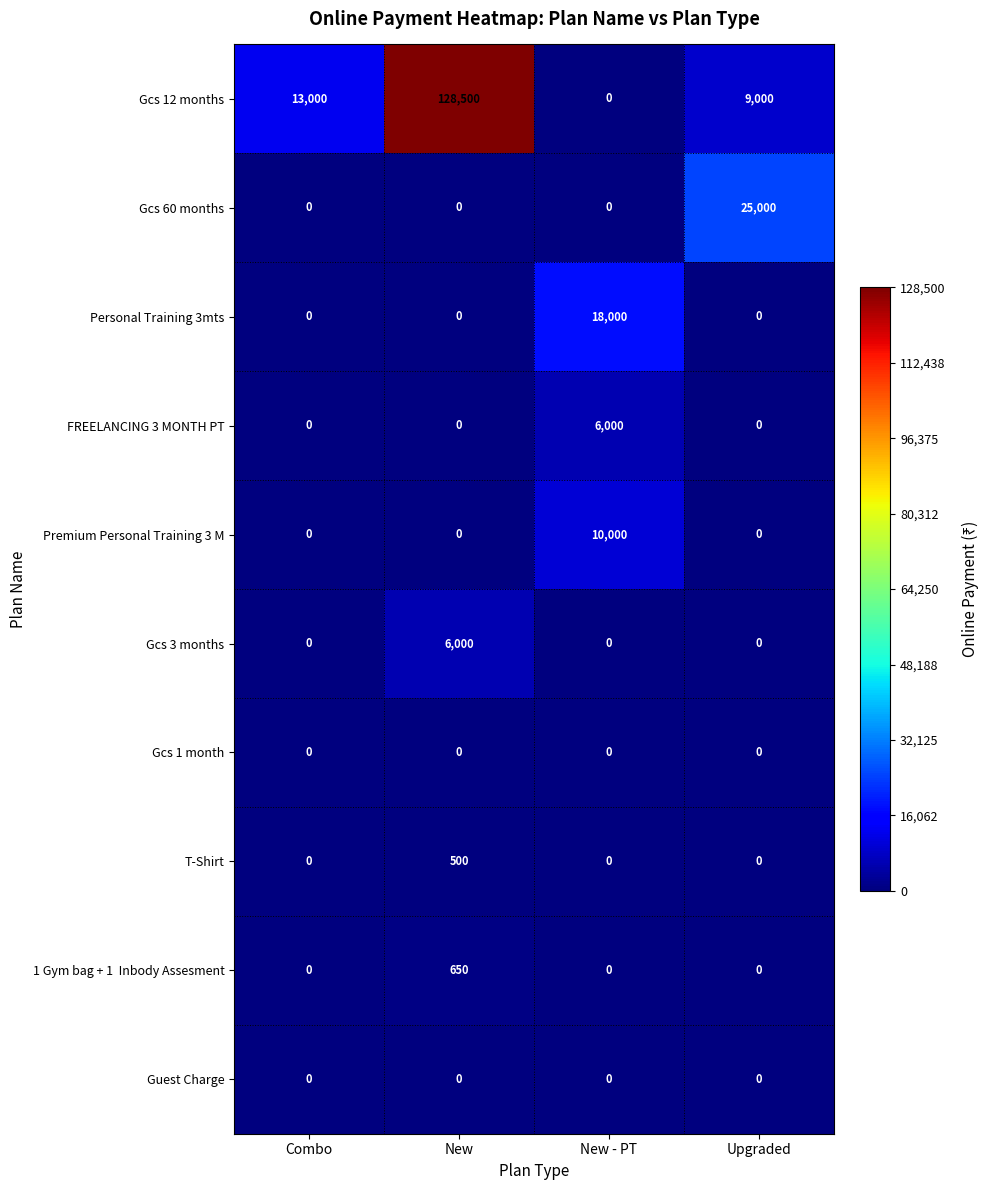

How many FREELANCING 3 MONTH PT values are between 0 and 6000?

4